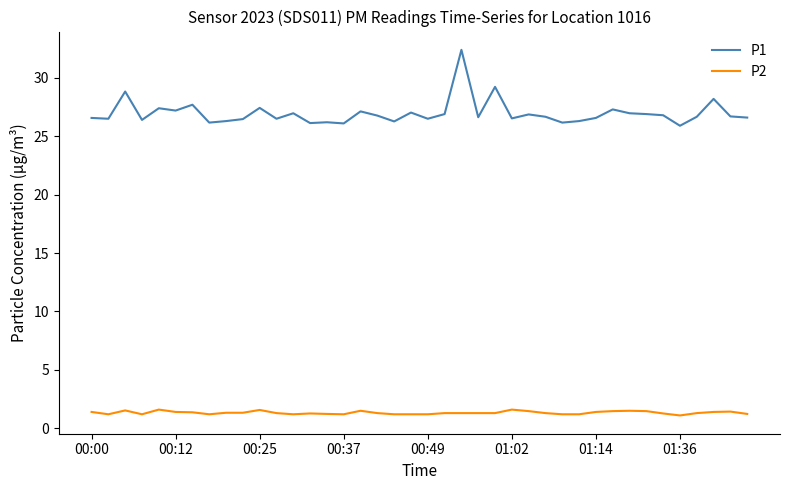

Which series has the largest total across all categories?

P1